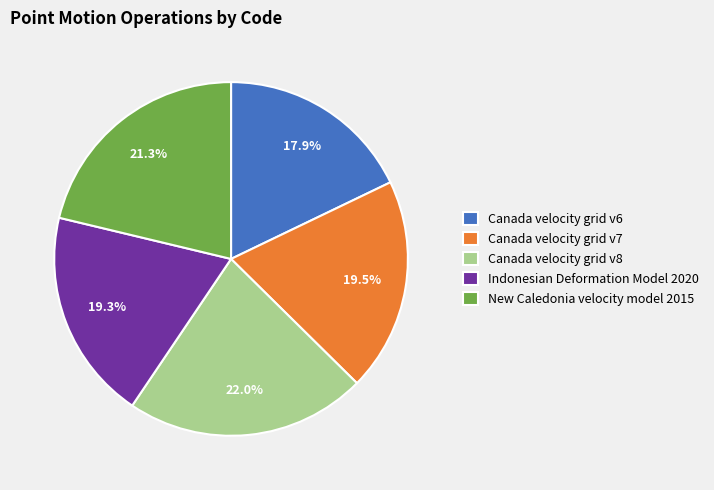

Which category has the smallest portion of the pie?

Canada velocity grid v6